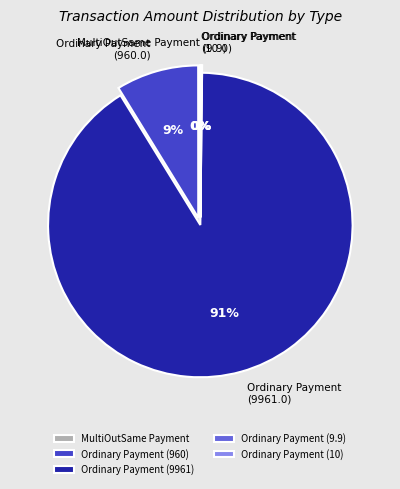

To the nearest percent, what is the difference between the largest and smallest slice percentages?

91%